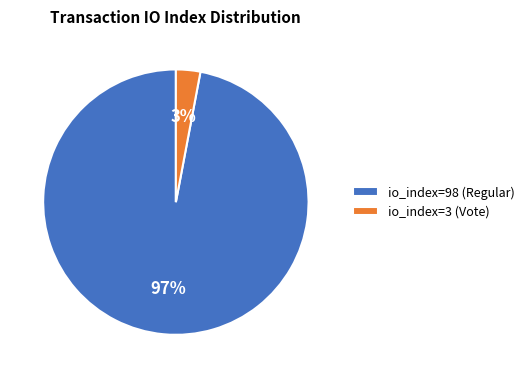

Does io_index=98 (Regular) account for over 50% of the chart?

Yes